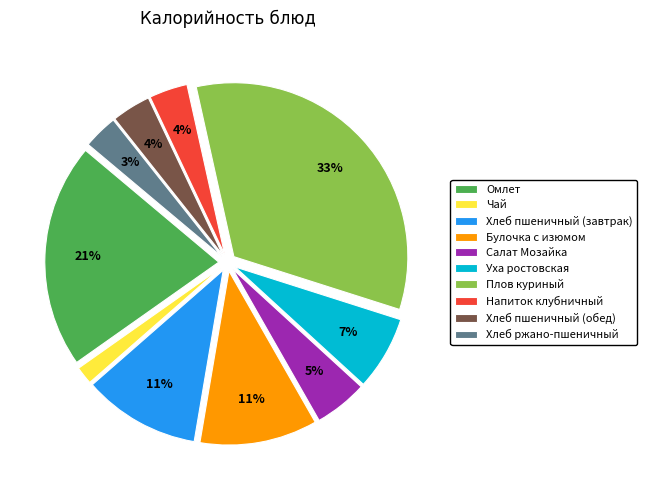

Is there any slice that represents more than half of the pie?

No